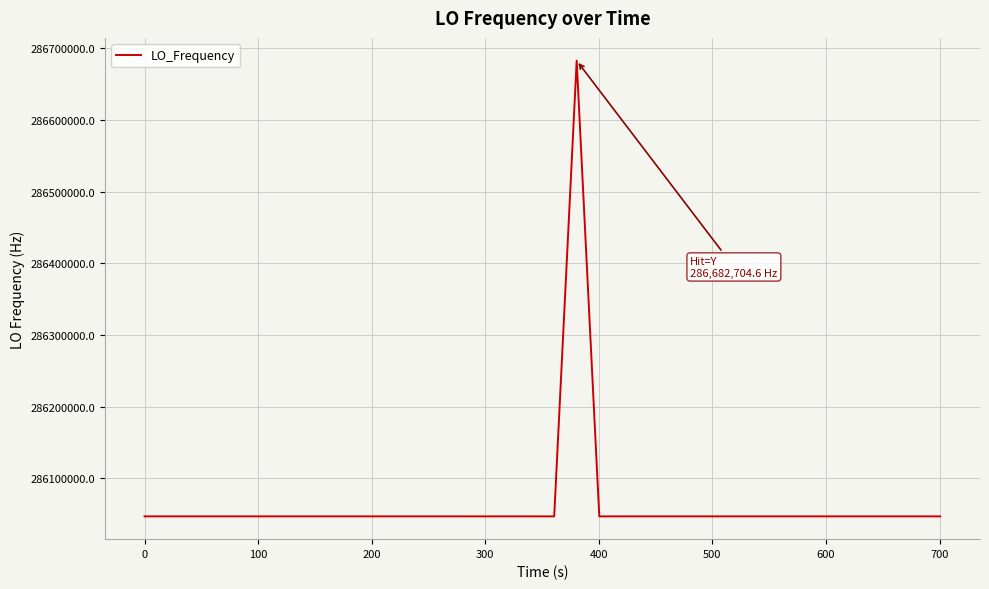

Does the chart display data point markers on the line(s)?

No